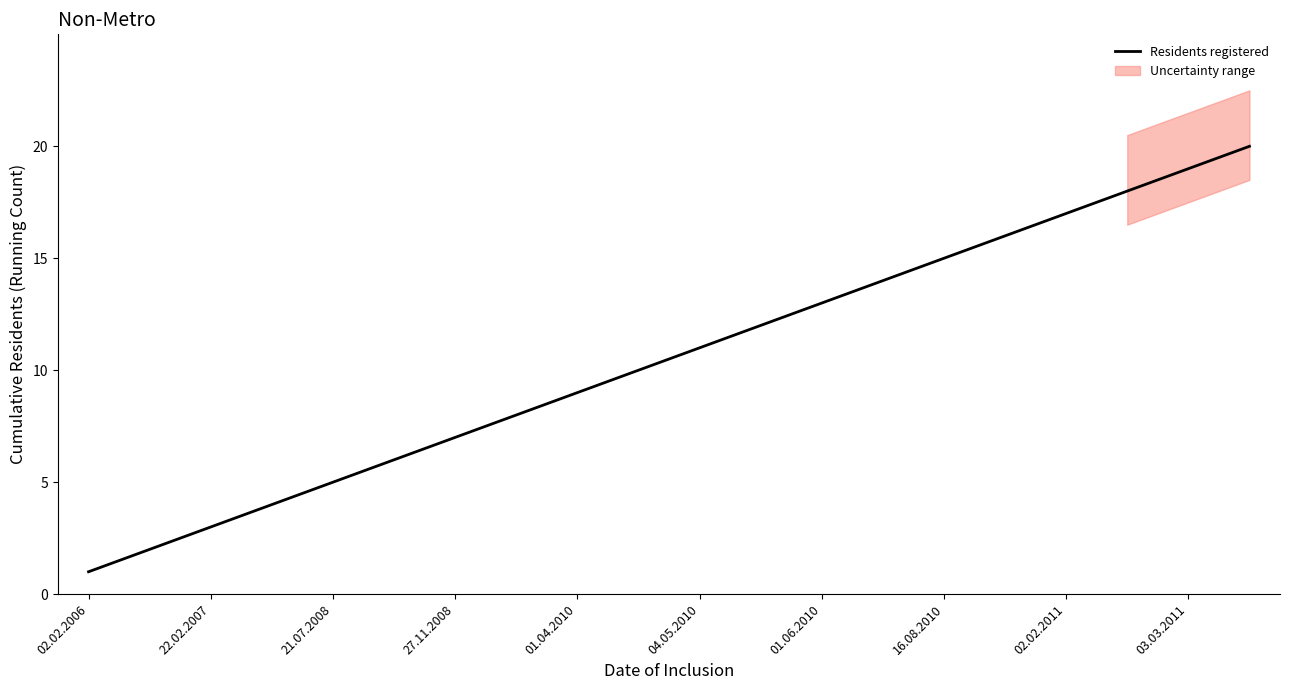

The Residents registered series shows 5 at 21.07.2008. True or false?

True